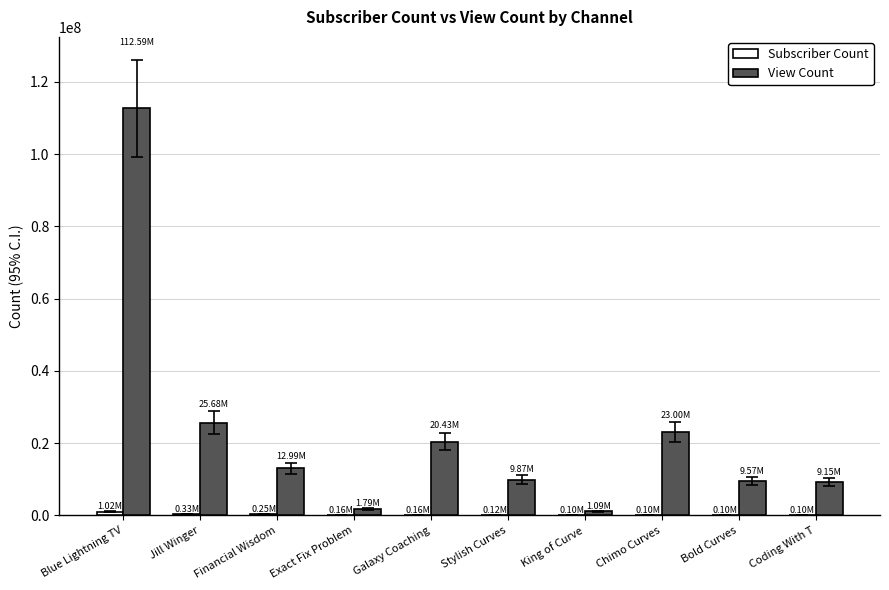

How many groups of bars are there?

10